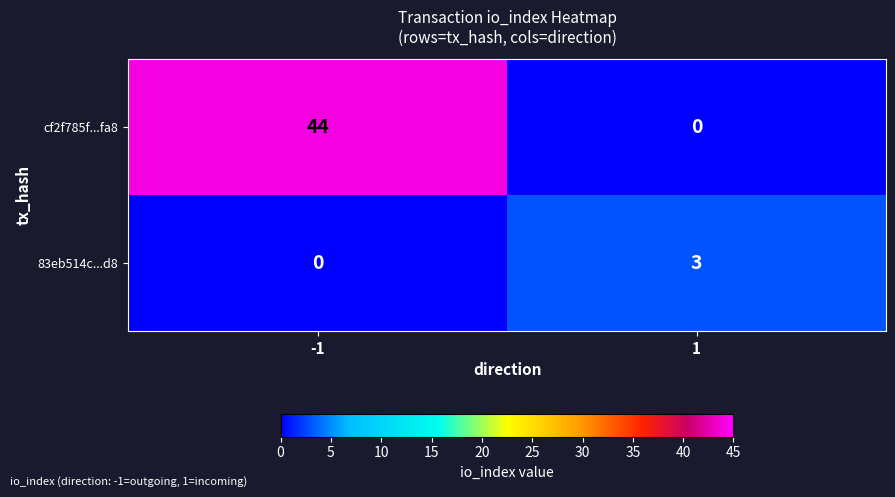

What is the difference between the cf2f785f...fa8 values at -1 and 1?

44